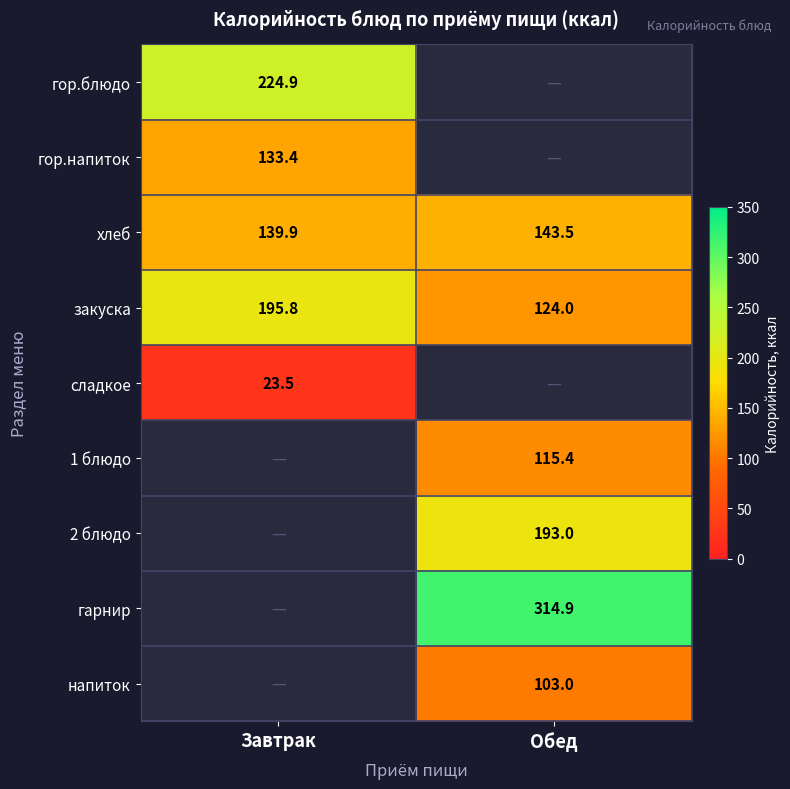

Is it true that гарнир equals 314.9 at Обед?

True